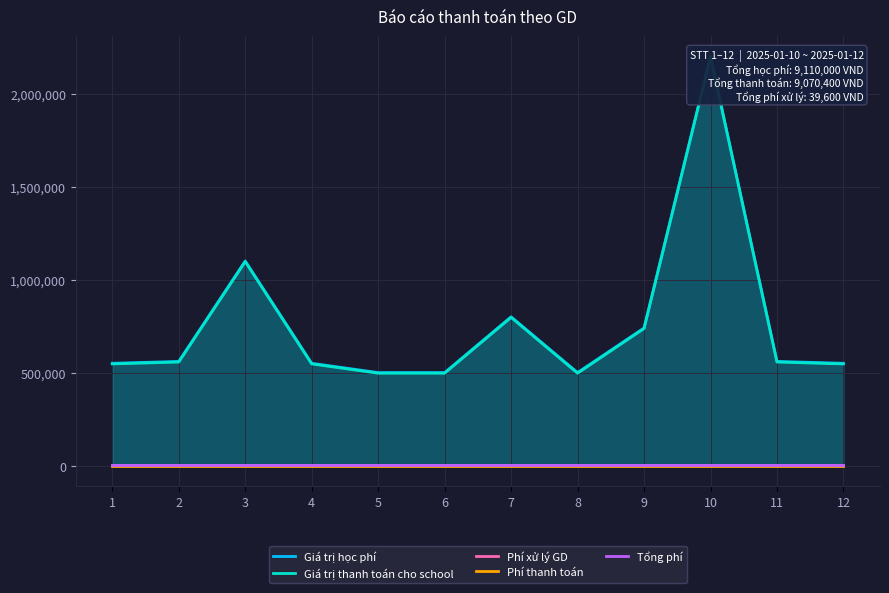

True or false: Phí xử lý GD and Giá trị thanh toán cho school intersect in this chart.

False